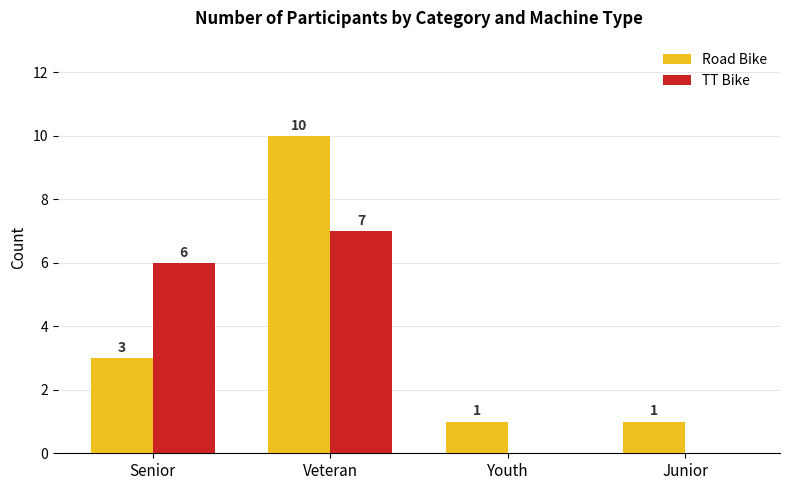

Count the number of categories in the chart.

4